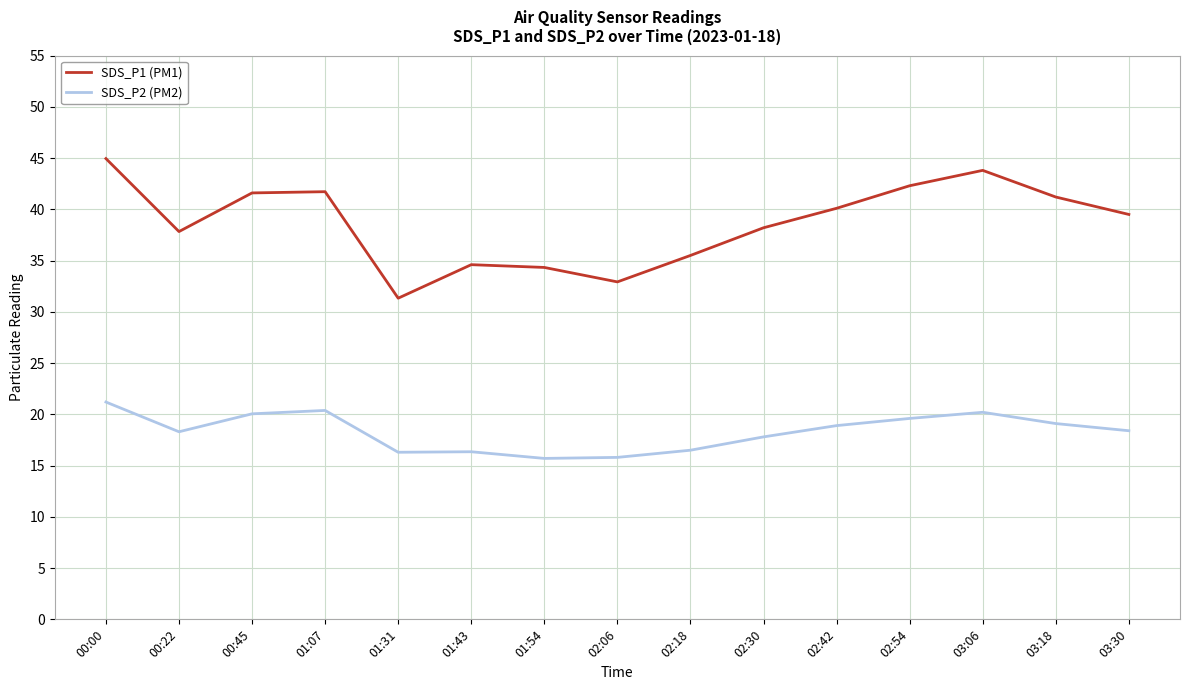

What is the lowest value of the SDS_P2 (PM2) series?

15.7